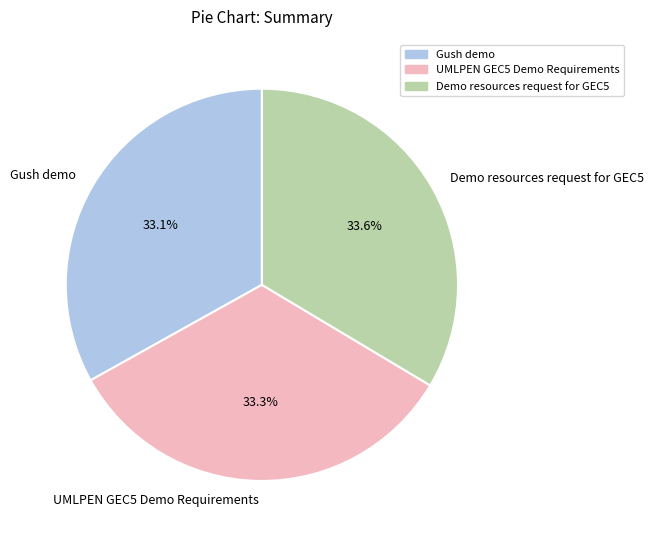

What is the total percentage of Gush demo and UMLPEN GEC5 Demo Requirements?

66.4%